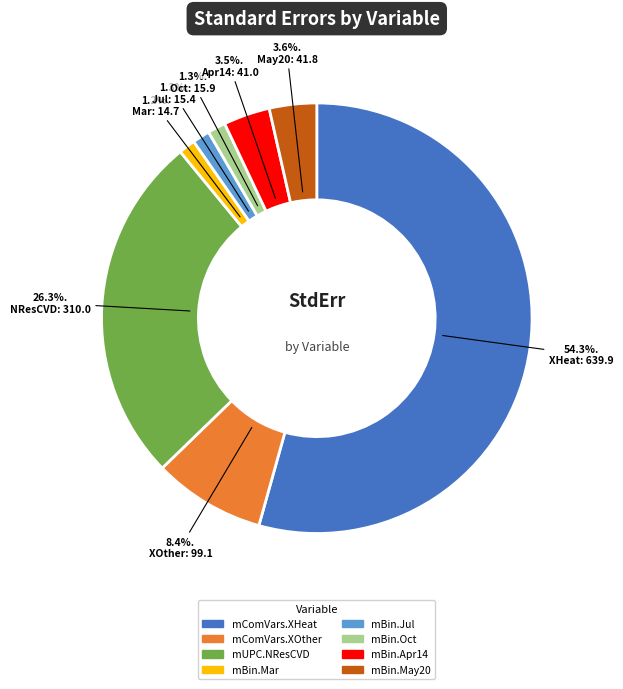

Which has a higher value, mBin.Jul or mComVars.XOther?

mComVars.XOther